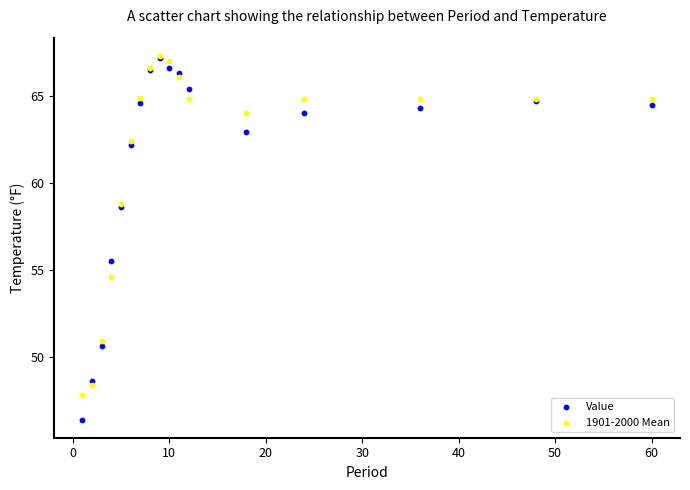

Which series reaches the minimum Y coordinate?

Value